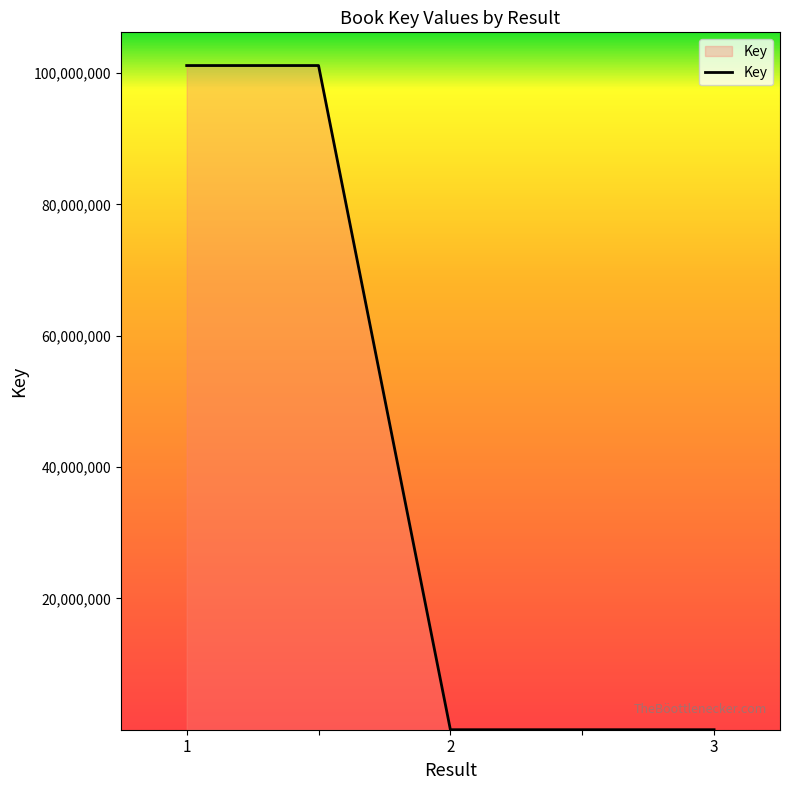

What is the minimum value shown in the chart?

6416